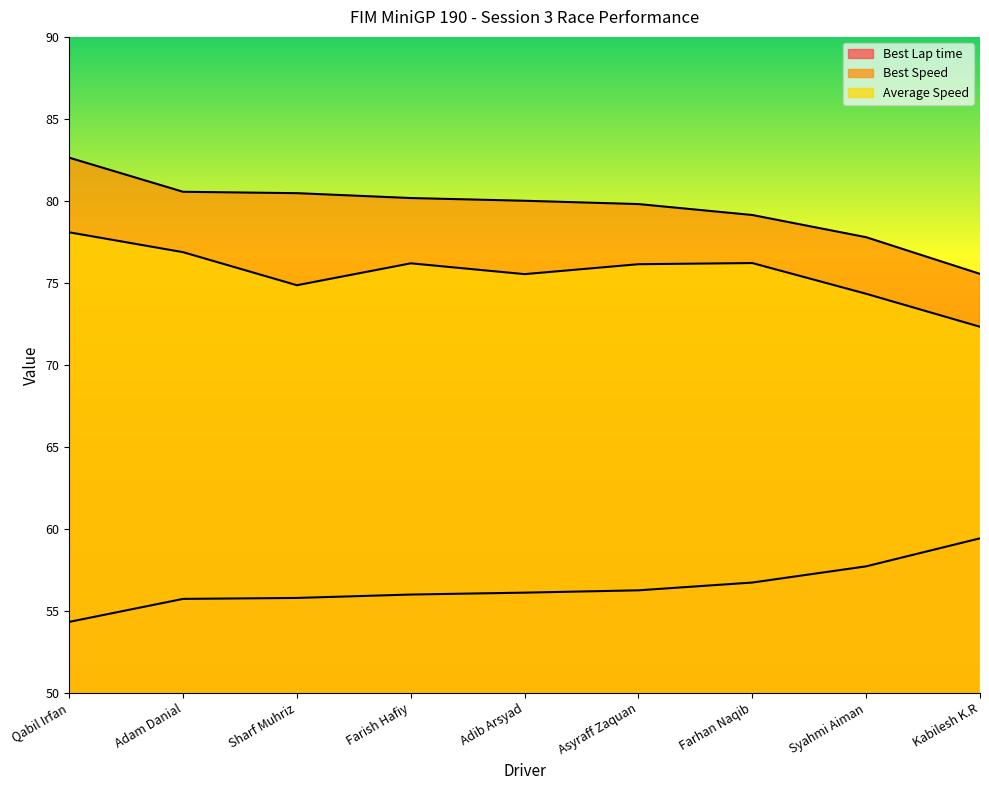

True or false: Best Speed and Best Lap time cross at least once.

False